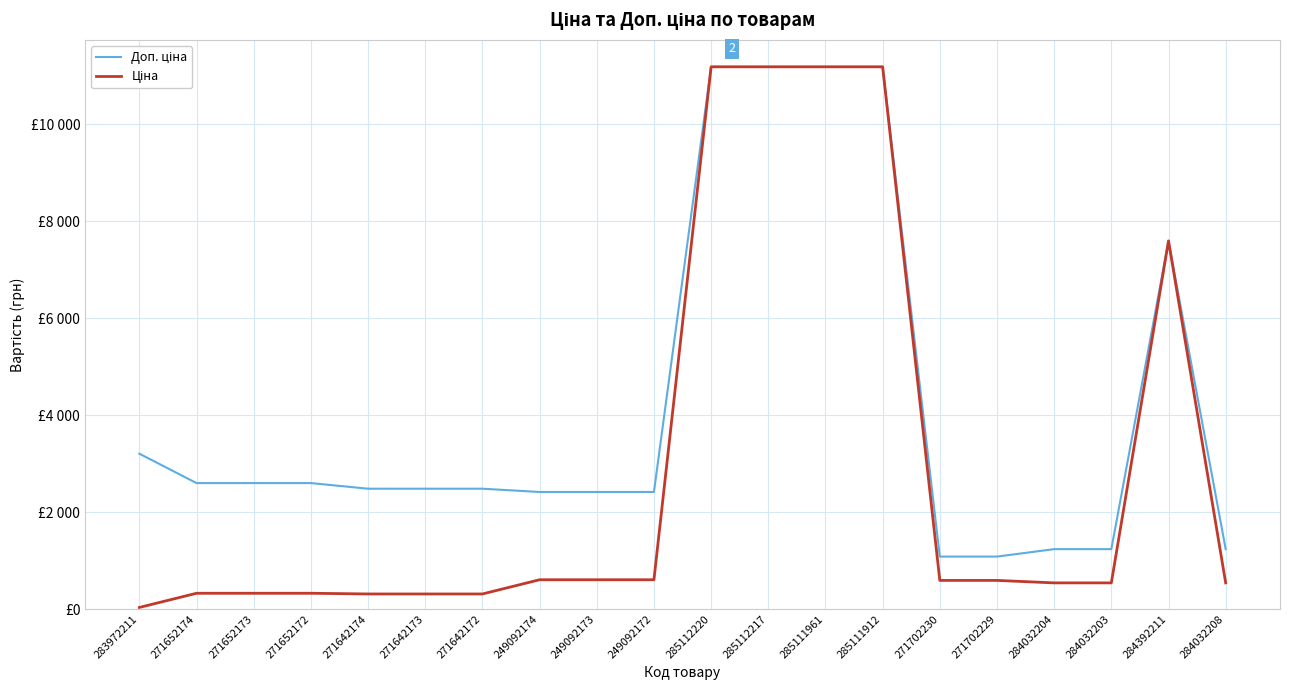

Is the value of Ціна at 271642172 greater than the value of Доп. ціна at 271642172?

No